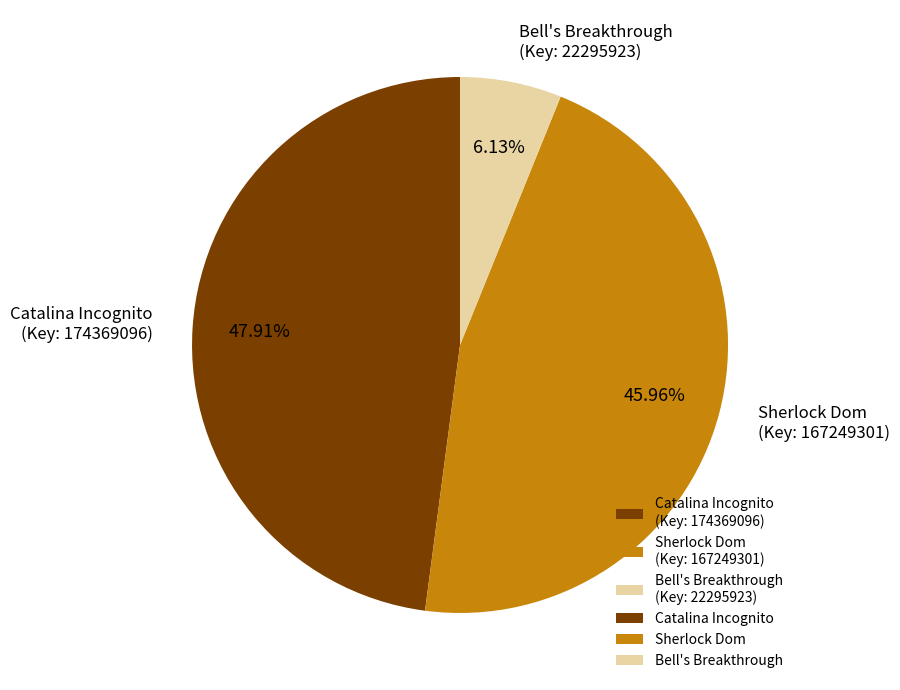

Is there a majority slice in this chart?

No